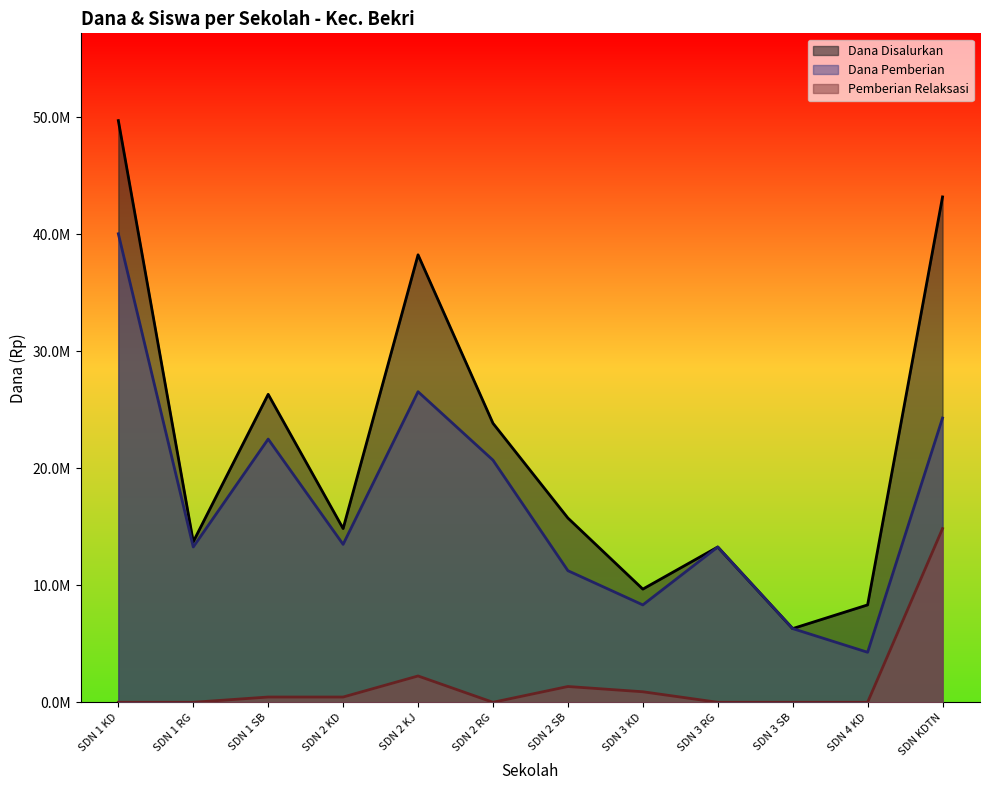

What are all the series names shown in the legend?

Dana Disalurkan, Dana Pemberian, Pemberian Relaksasi